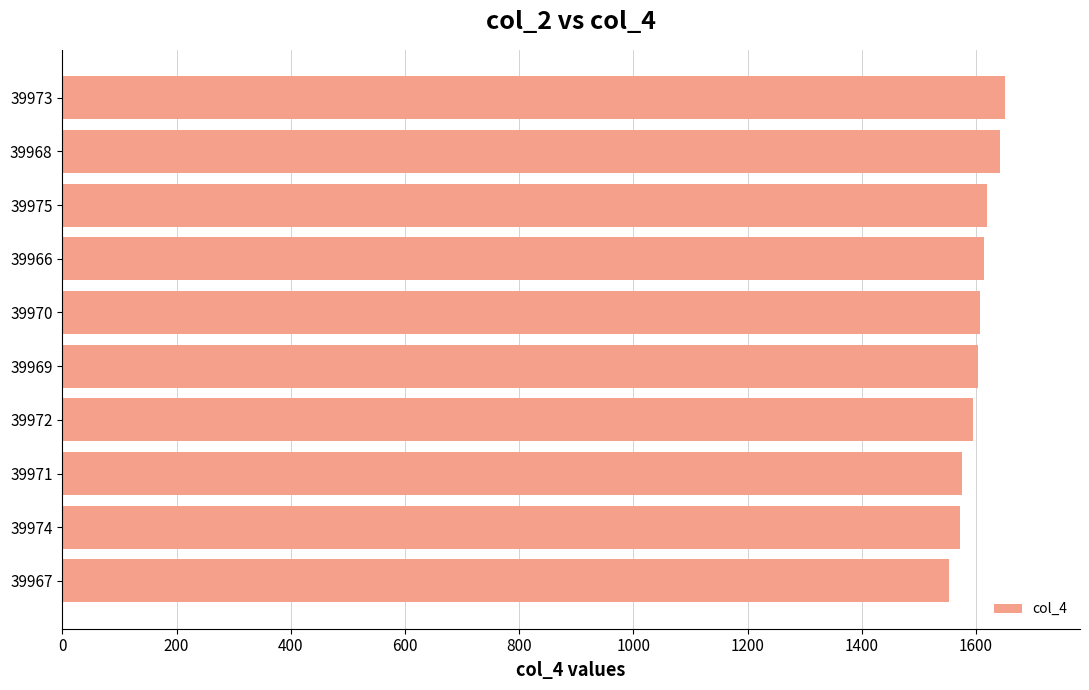

The chart shows a value of 2171 at 39972. True or false?

False